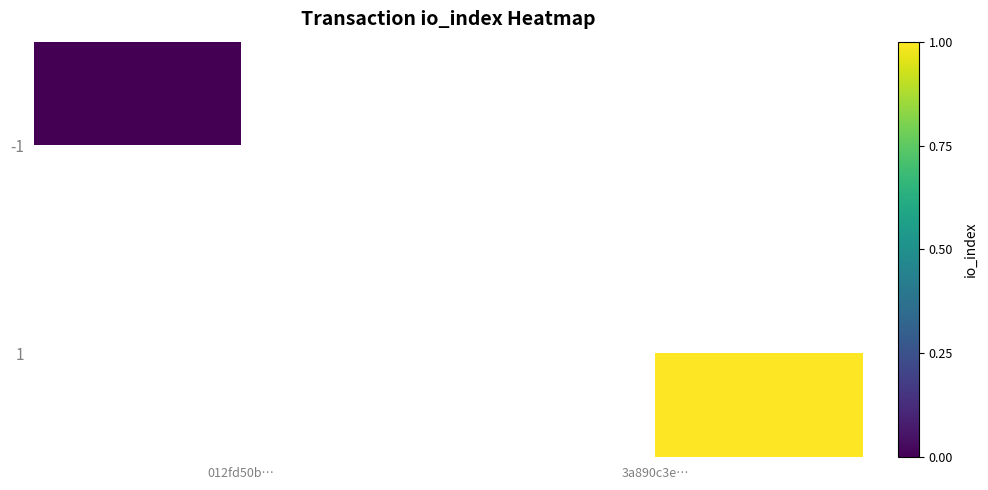

At how many categories does at least one series exceed 10?

1